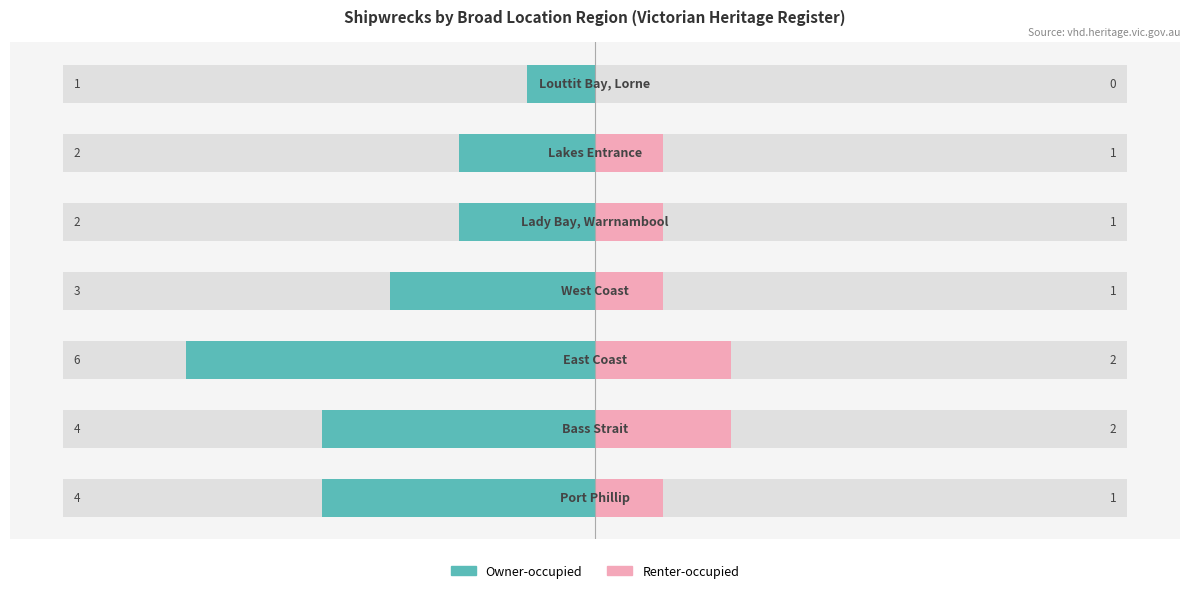

Reading left to right, transcribe all the data shown in this chart.

Owner-occupied: -4	-4	-6	-3	-2	-2	-1
Renter-occupied: 1	2	2	1	1	1	0